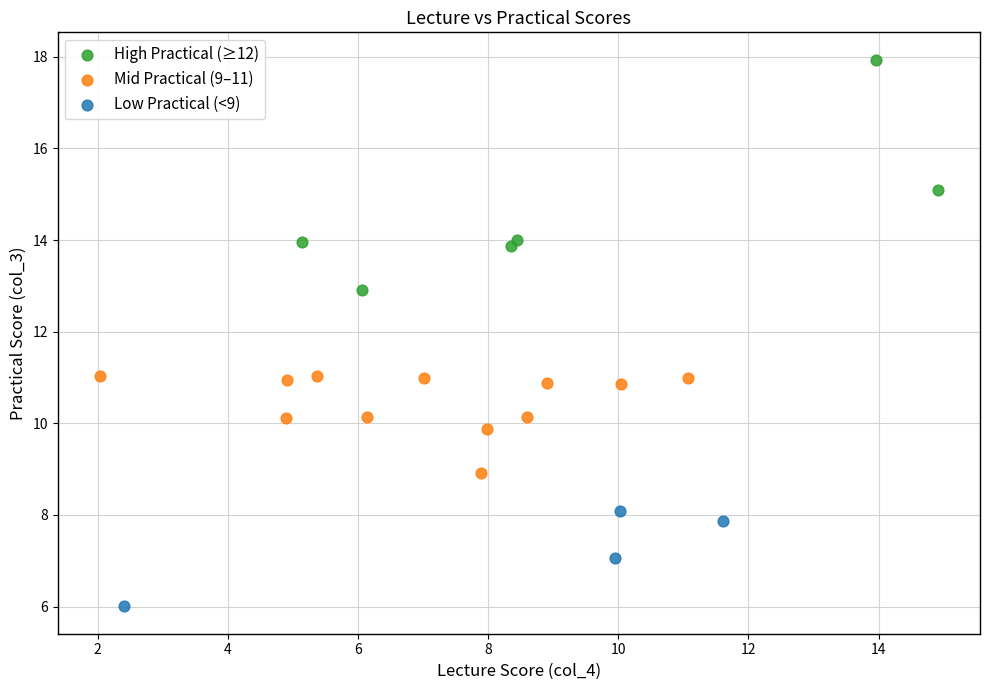

Which series contains the highest Y value?

High Practical (≥12)